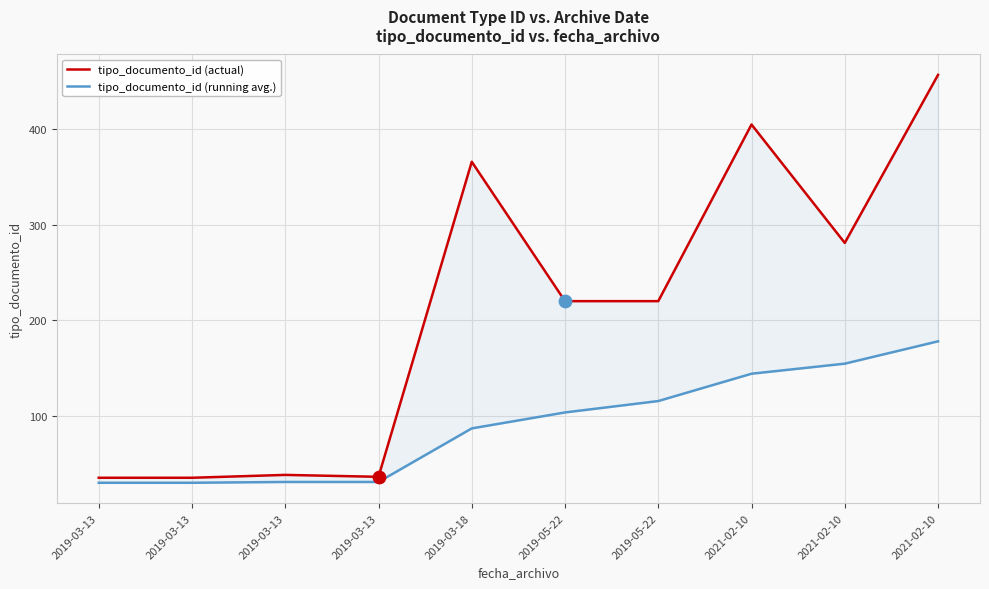

Which series reaches the maximum Y coordinate?

tipo_documento_id (actual)